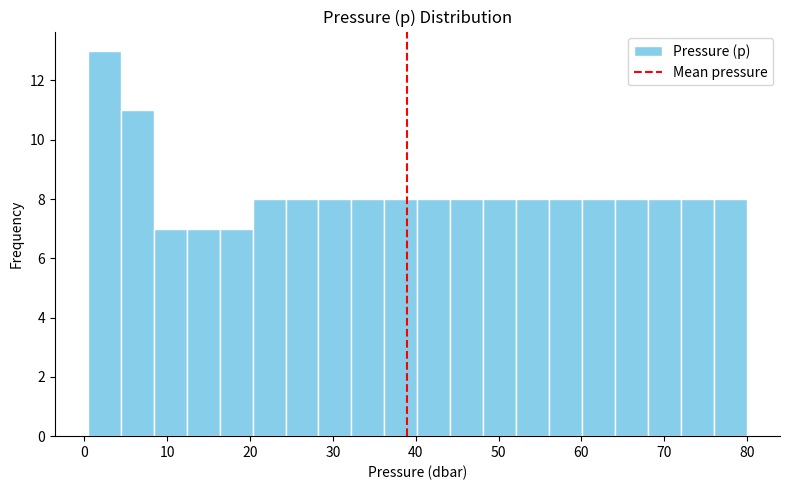

Read against the x-axis, roughly where is the centre of the tallest bar?

2